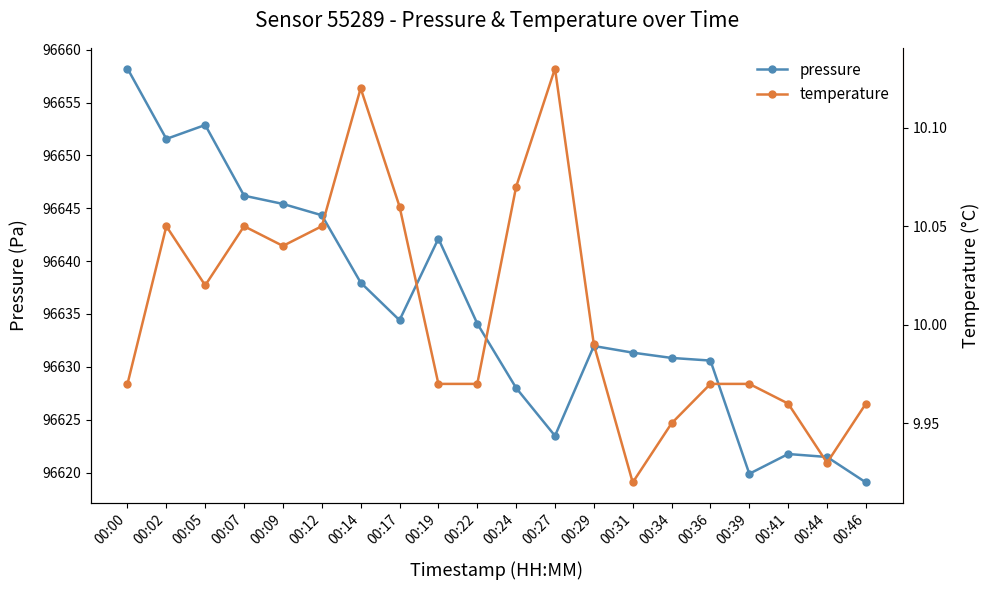

Does the chart display data point markers on the line(s)?

Yes